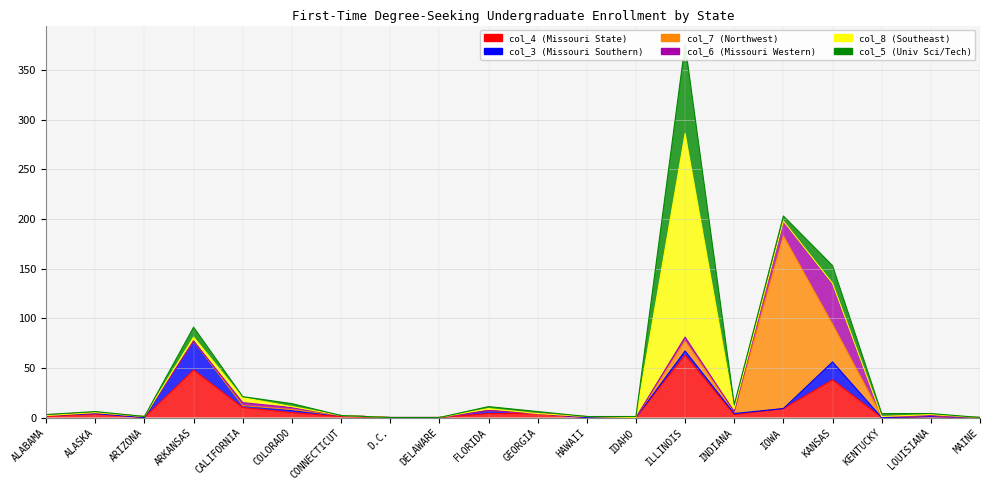

Which category has the highest value in the col_3 series?

ARKANSAS